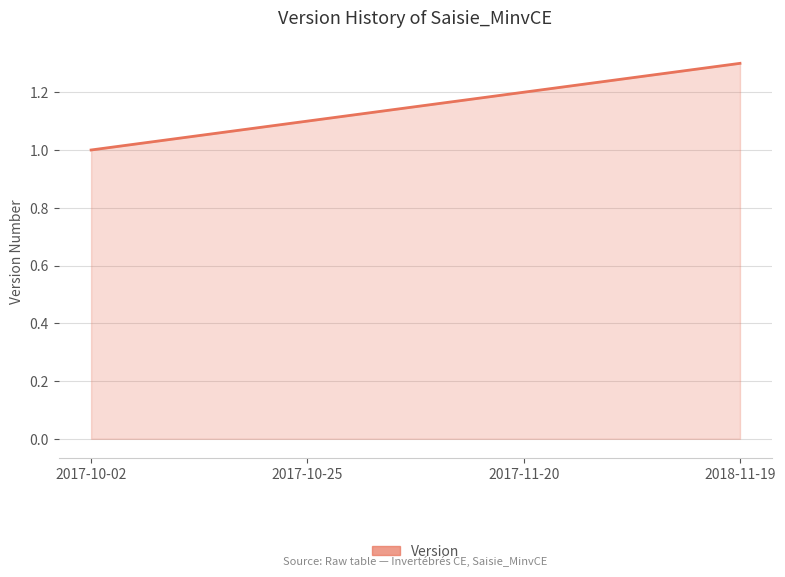

What is the difference between the maximum and minimum values?

0.3